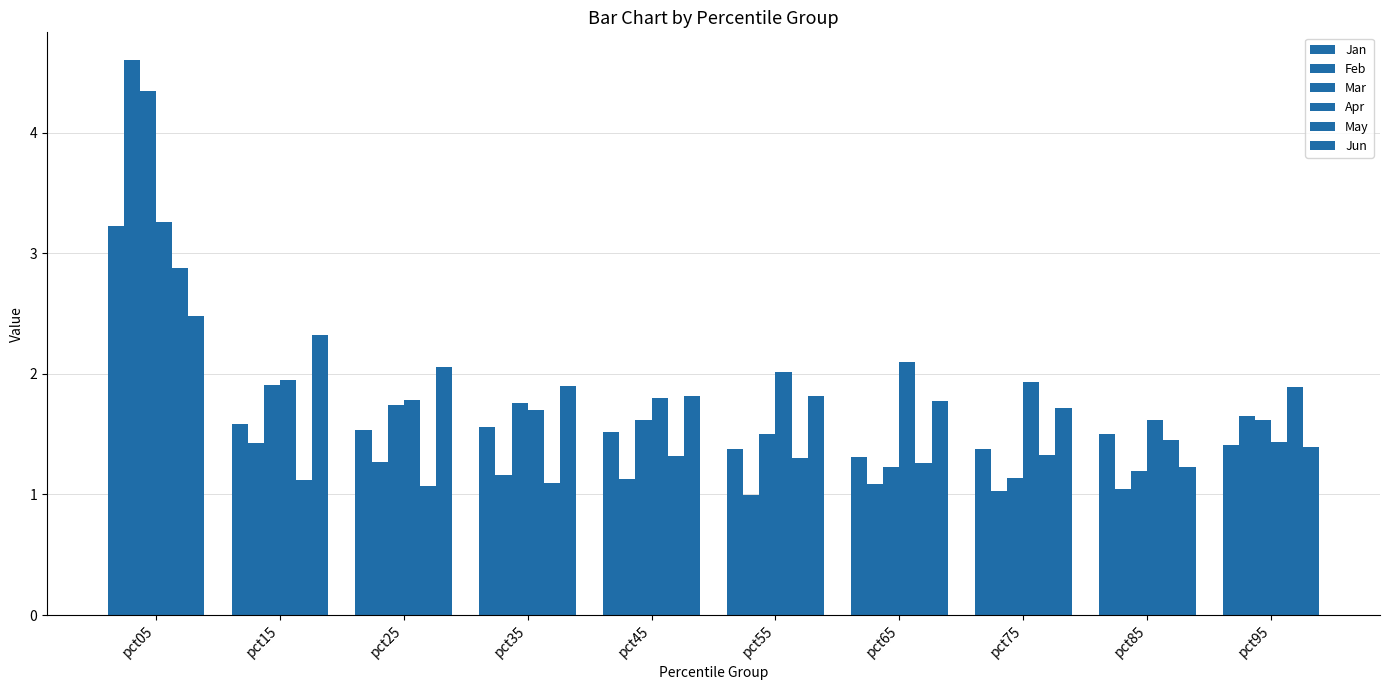

Between pct45 and pct85, which series saw the biggest shift?

Jun